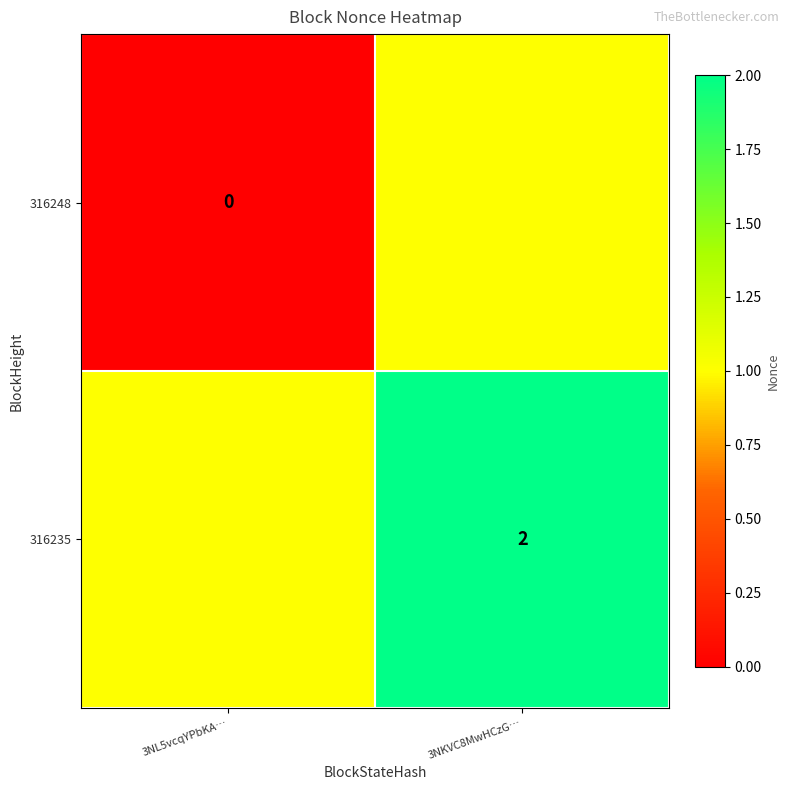

Is the value of 316235 at 3NKVC8MwHCzG… greater than the value of 316248 at 3NL5vcqYPbKA…?

Yes